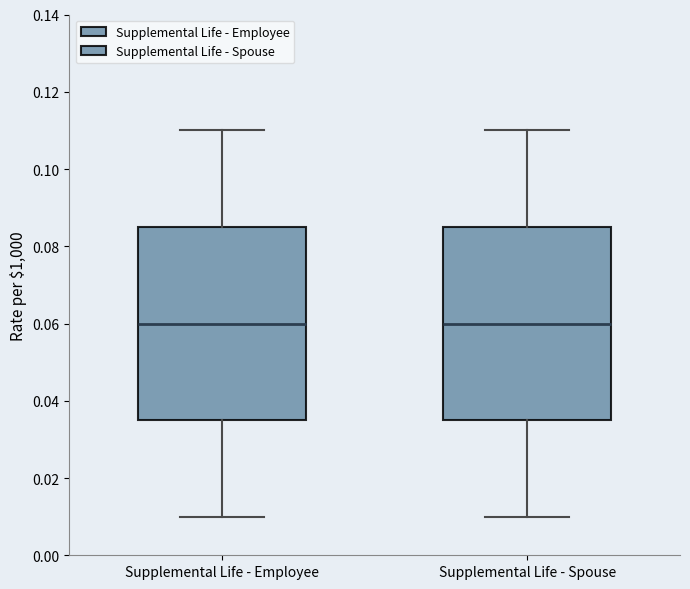

Where does the median line of the box for Supplemental Life - Employee sit on the y-axis? The values are not printed on the chart, so give them approximately, as read against the axis.

0.060